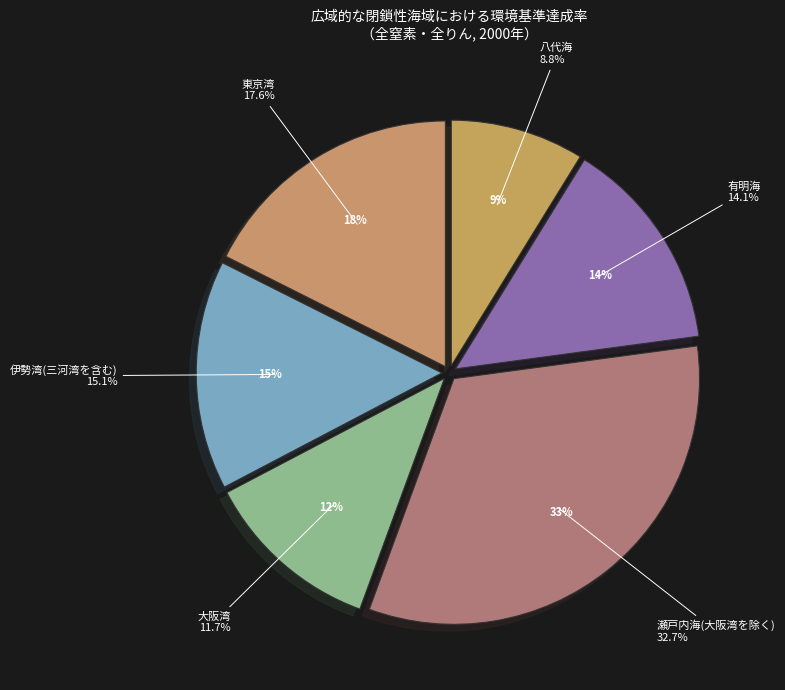

What is the total percentage of 伊勢湾(三河湾を含む) and 大阪湾?

26.8%